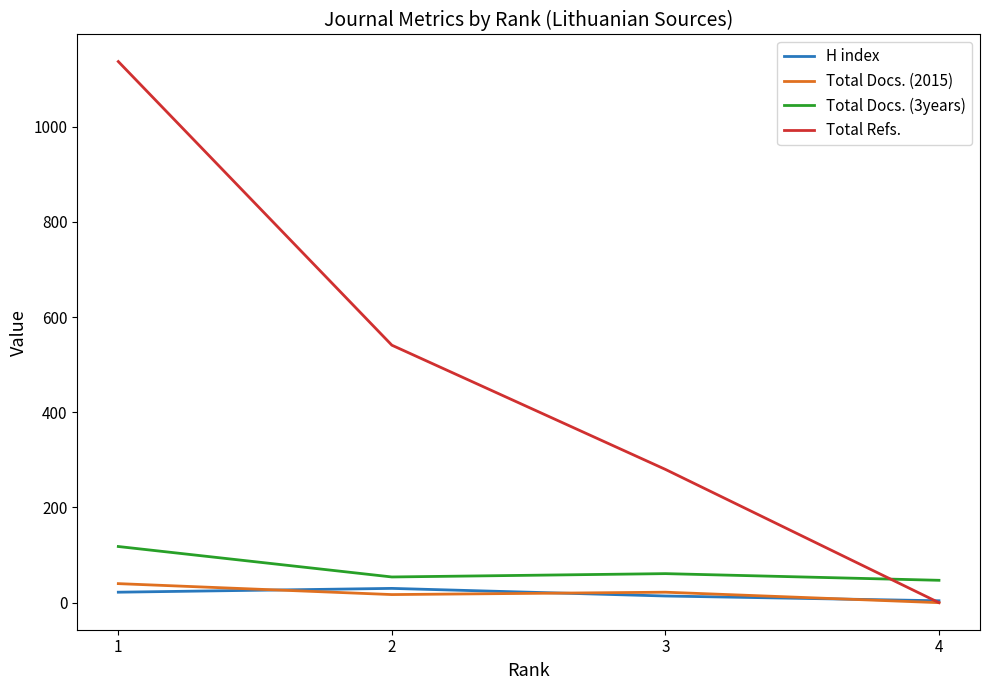

Where is the first local maximum for Total Docs. (3years)?

3